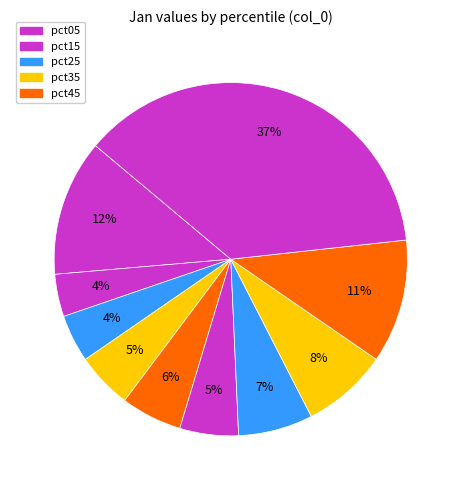

Rank the categories by value from lowest to highest.

pct15, pct25, pct35, pct55, pct45, pct65, pct75, pct85, pct05, pct95